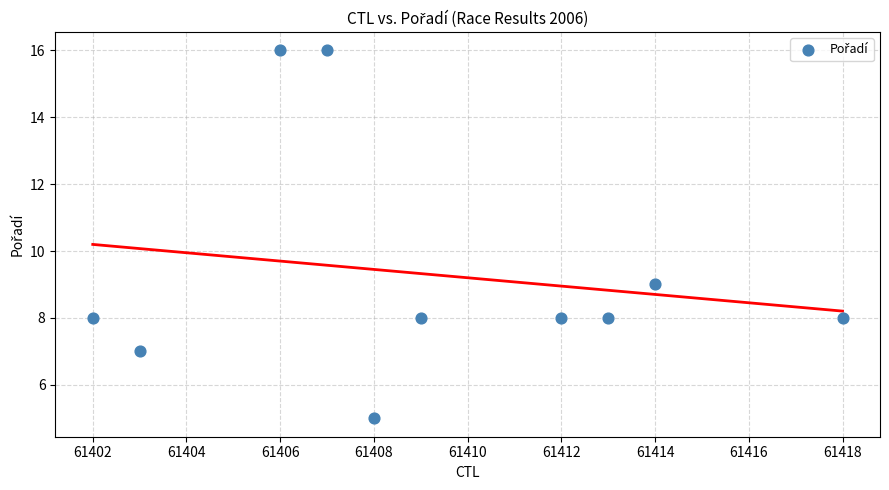

What Y value in the scatter plot is closest to 10?

9